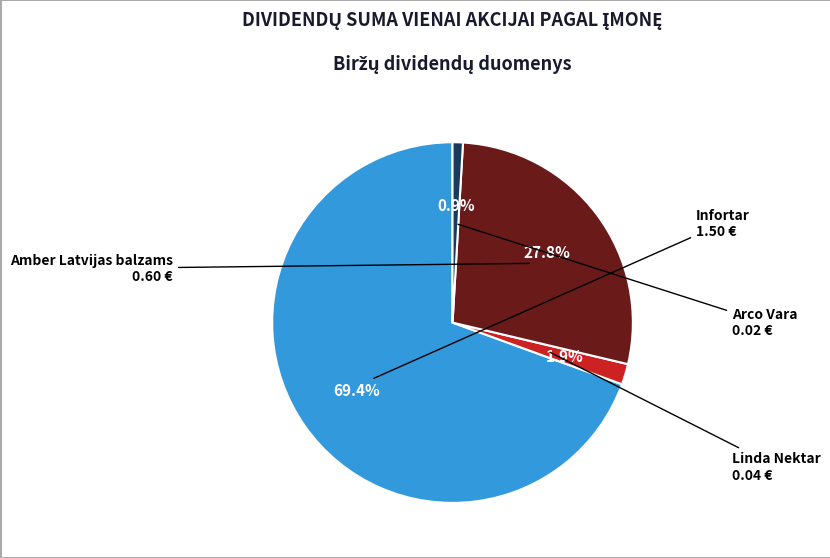

What is the largest slice in the pie chart?

Infortar